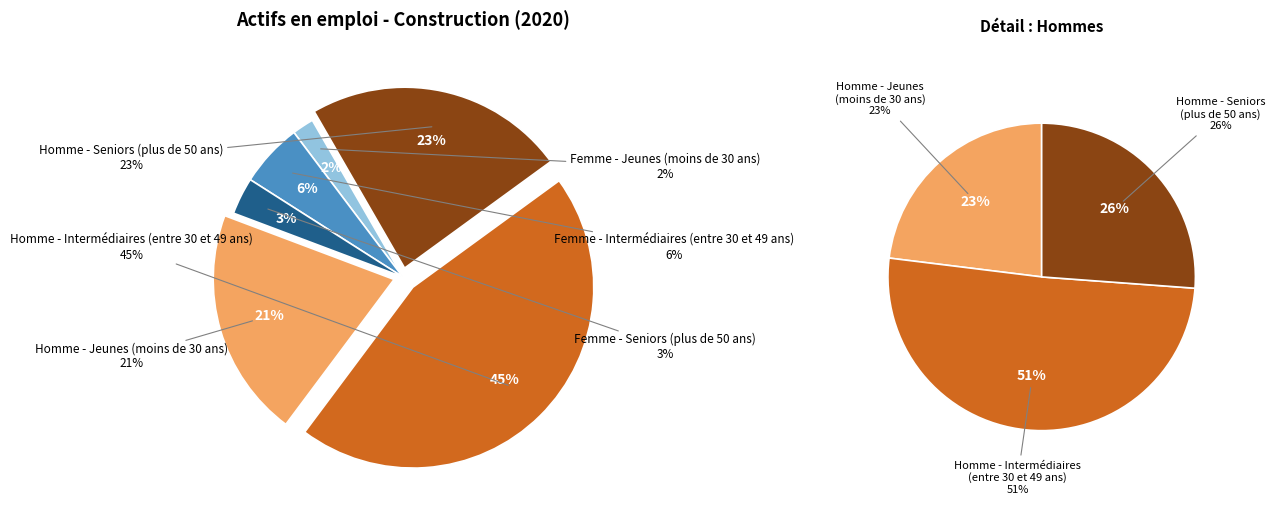

Is Femme - Seniors (plus de 50 ans) the majority of the pie?

No